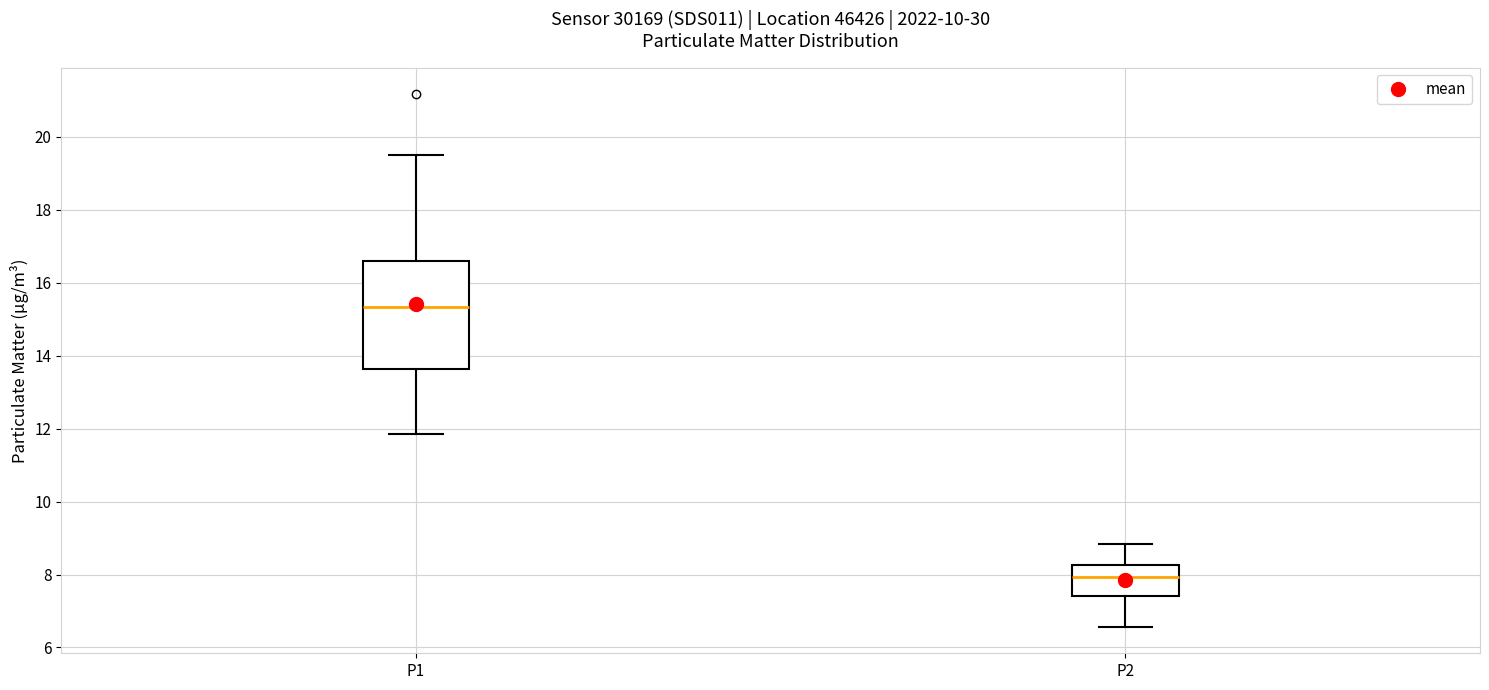

Reading left to right, transcribe this box plot: for each box, give where its median line is, the range the box spans, and where its two whiskers end, as read against the y-axis. The values are not printed on the chart, so give them approximately, as read against the axis.

P1: median 15.4, box 13.6 to 16.6, whiskers 11.8 to 19.6
P2: median 8.0, box 7.4 to 8.2, whiskers 6.6 to 8.8